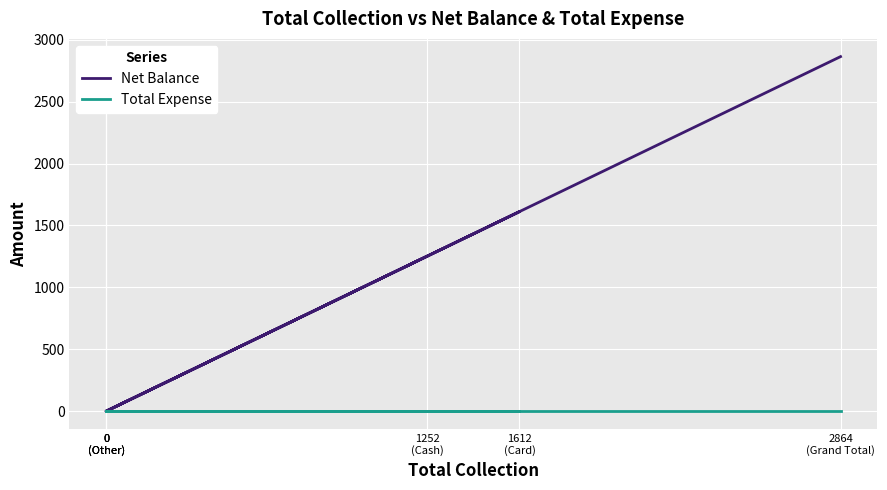

True or false: Net Balance has a value of 1612 at 1612
(Card).

True